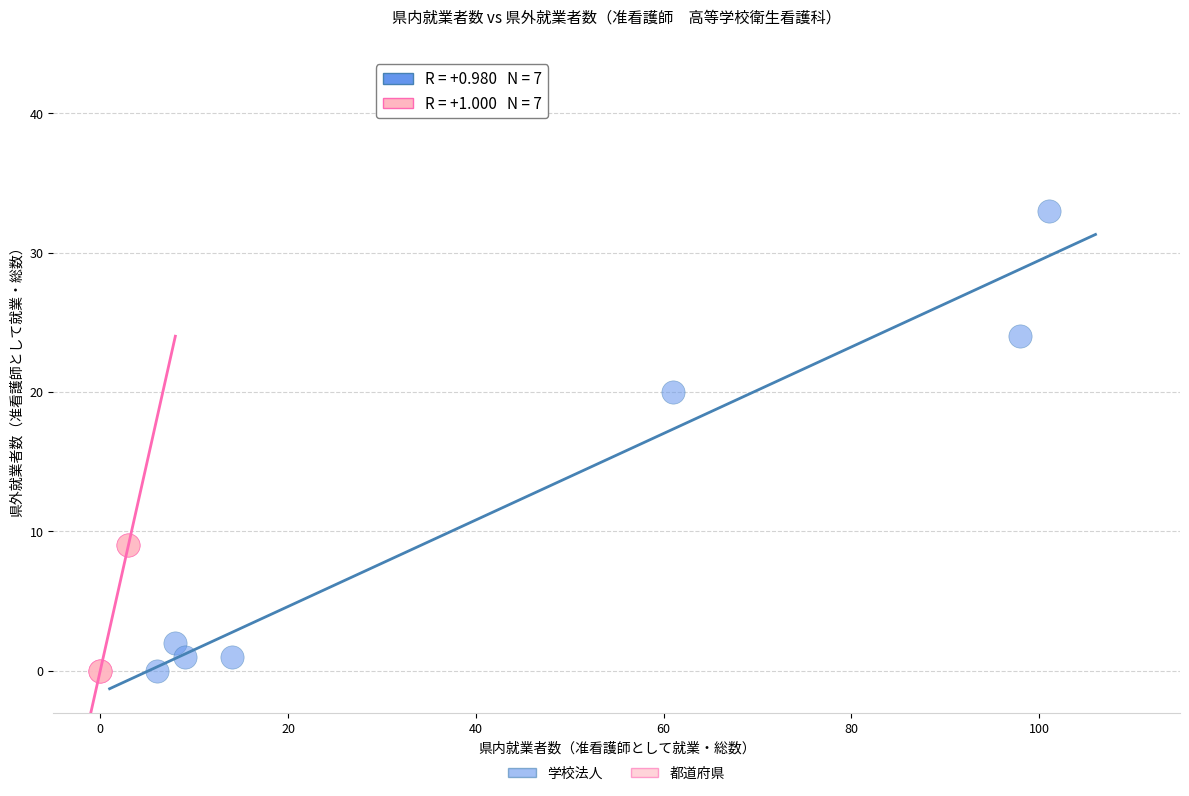

Which series contains the highest Y value?

学校法人